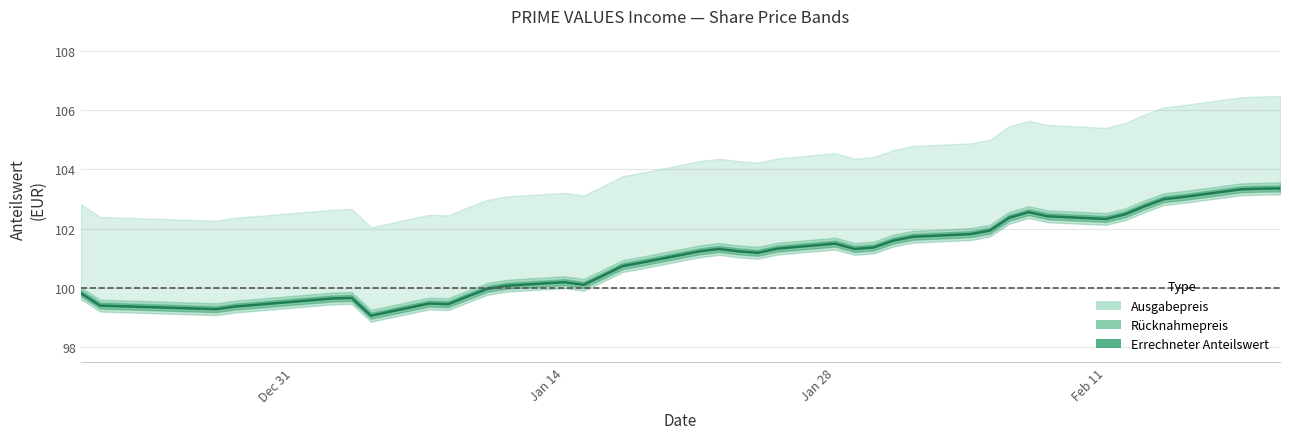

How many data points in Errechneter Anteilswert are less than 101?

17